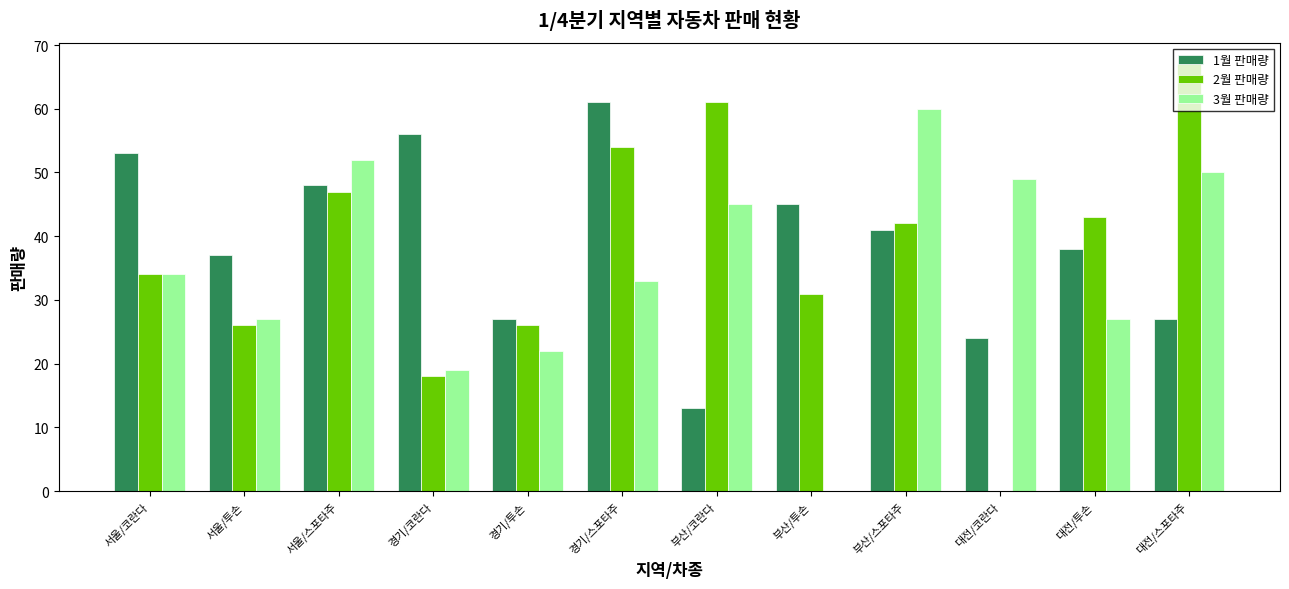

Does the chart contain stacked bars?

No